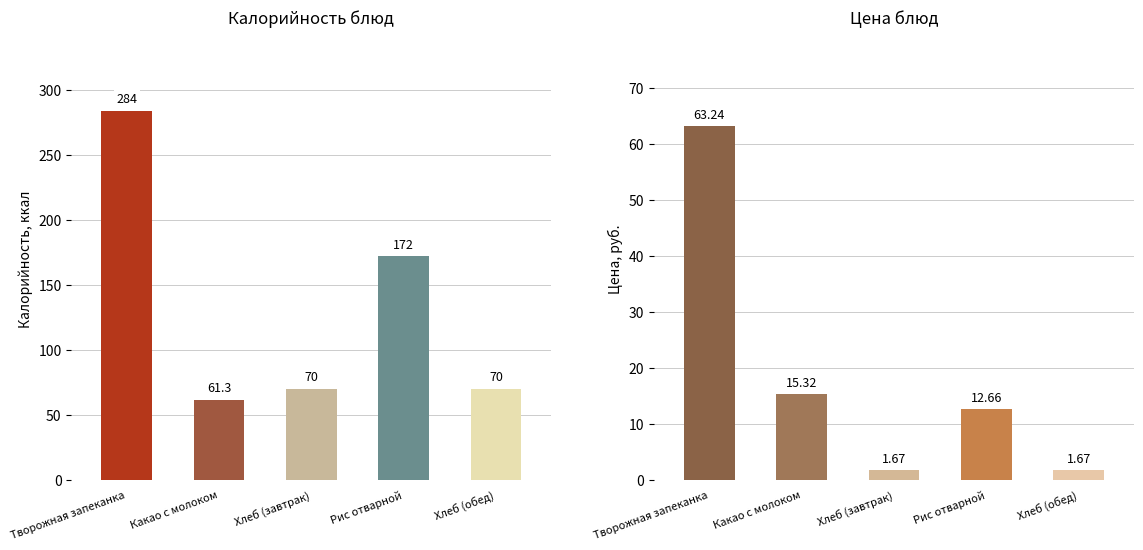

Where is Калорийность nearest to the value 172?

Рис отварной